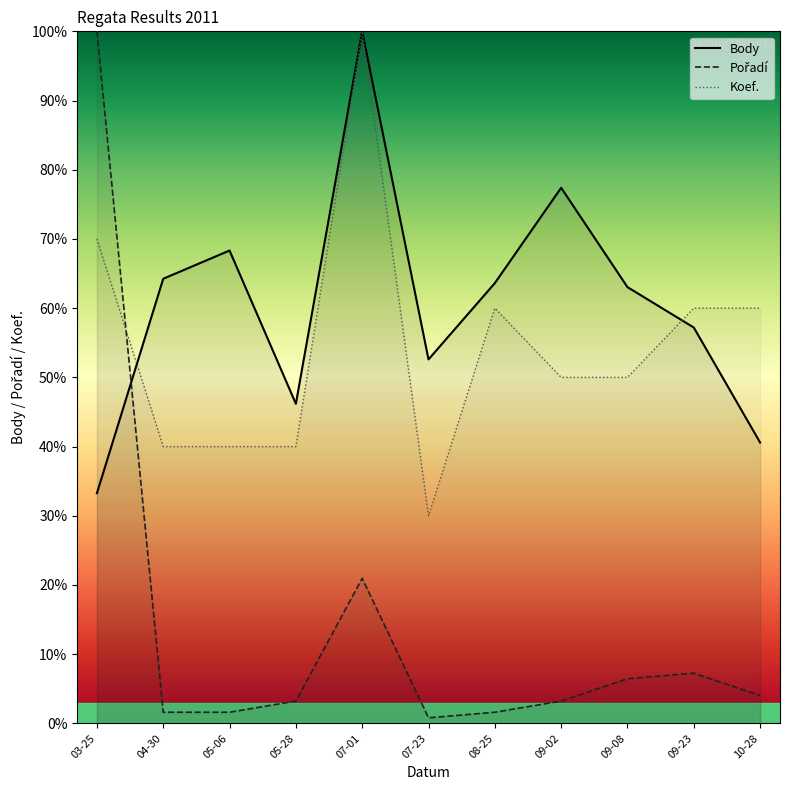

What is the difference between the highest and lowest values at 09-02?

74.2